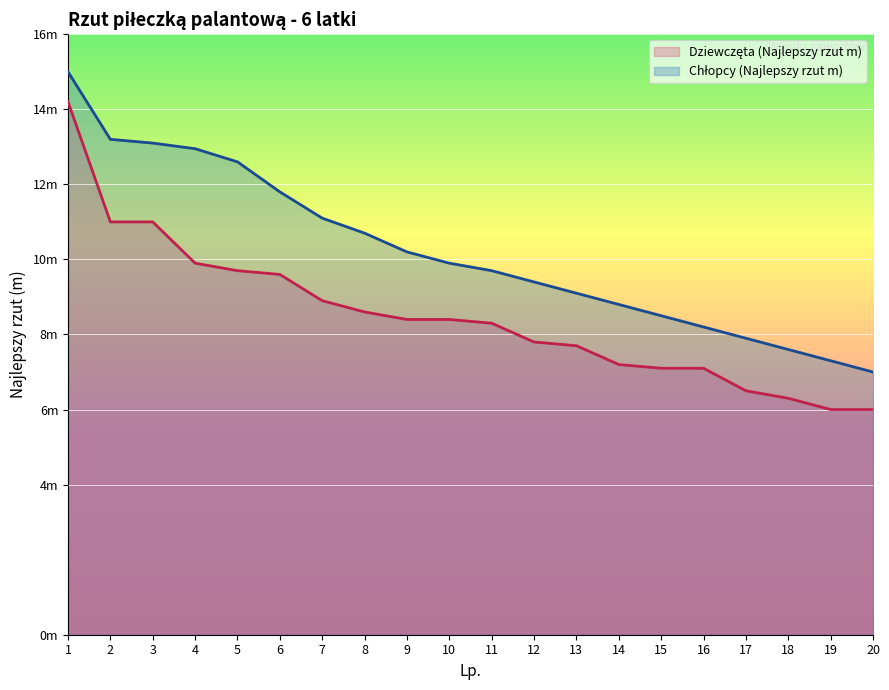

Which series has the largest range (max minus min)?

Dziewczęta (Najlepszy rzut m)